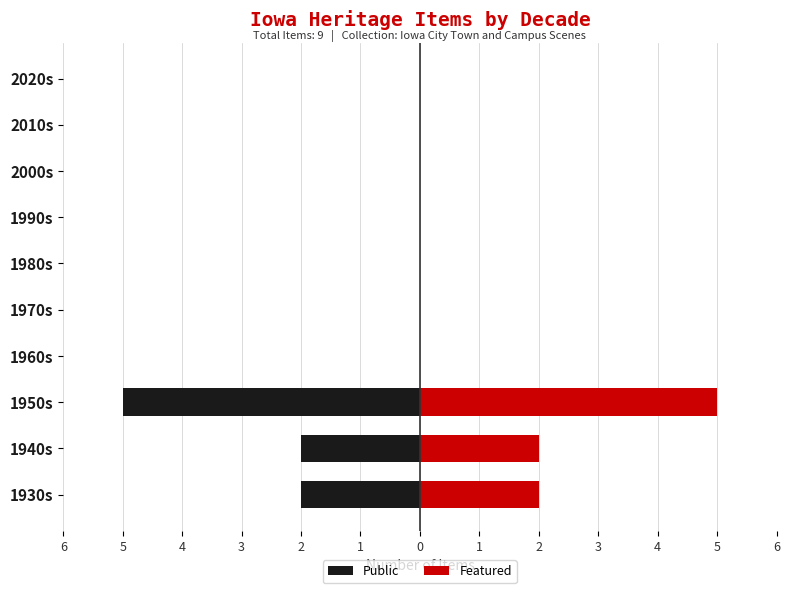

Reading right to left, what are all the values shown in this chart?

Public: 0	0	0	0	0	0	0	-5	-2	-2
Featured: 0	0	0	0	0	0	0	5	2	2